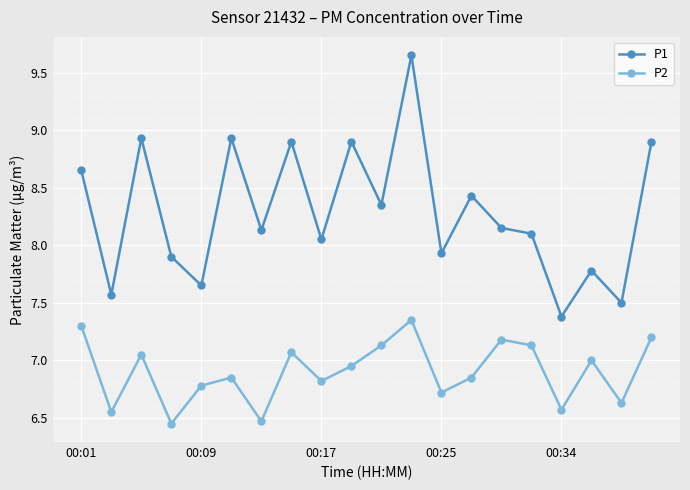

What is the difference between the maximum and minimum values in the P1 series?

2.3